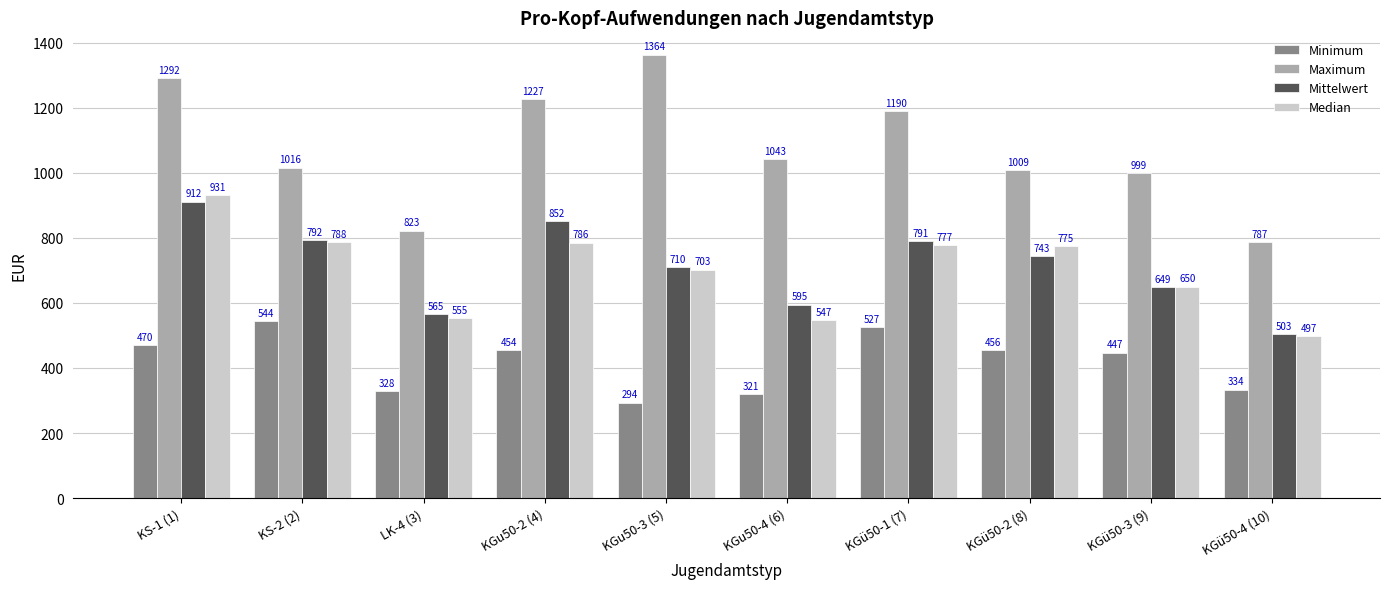

List the series in order of their peak value, lowest first.

Minimum, Mittelwert, Median, Maximum